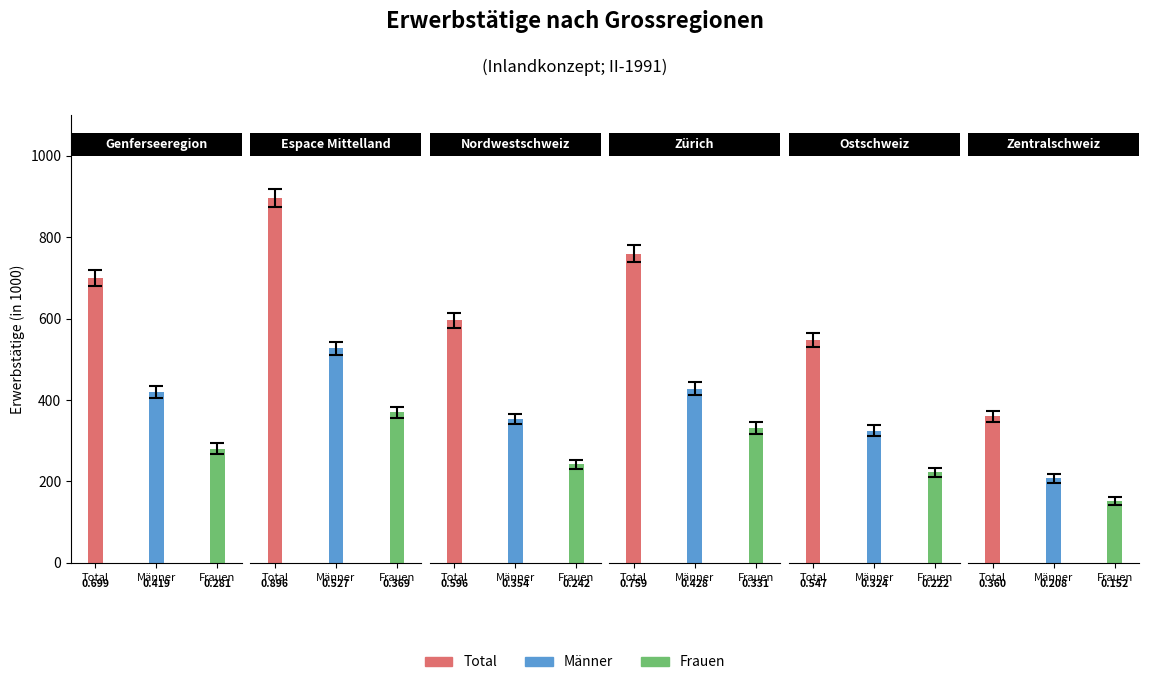

Reading left to right, what are all the values shown in this chart?

Total: 699.5	896.4	596.0	759.3	546.9	359.8
Männer: 419.0	527.0	353.6	428.0	324.5	207.5
Frauen: 280.5	369.5	242.4	331.3	222.4	152.3